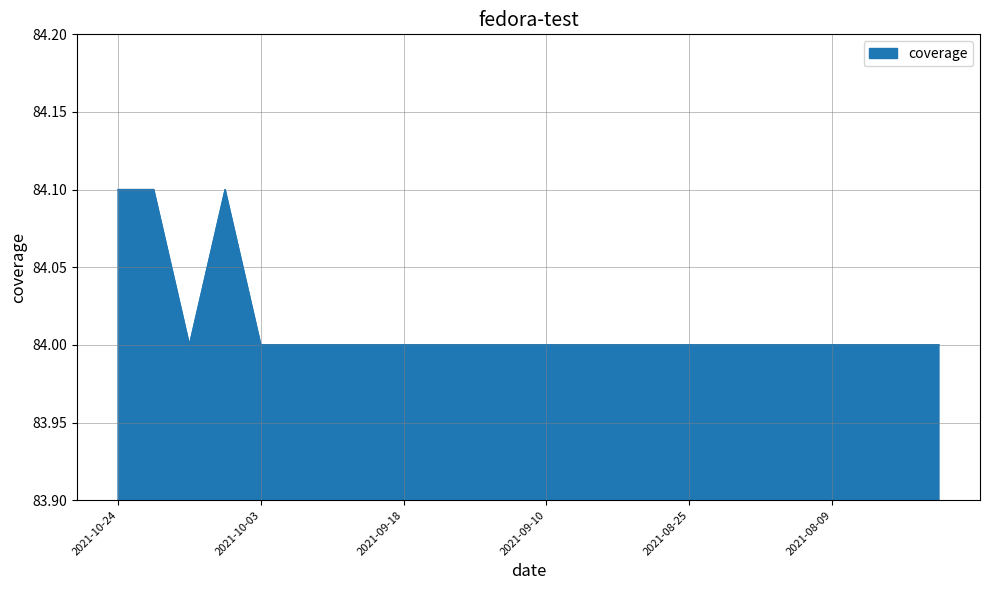

What is the average value?

84.0